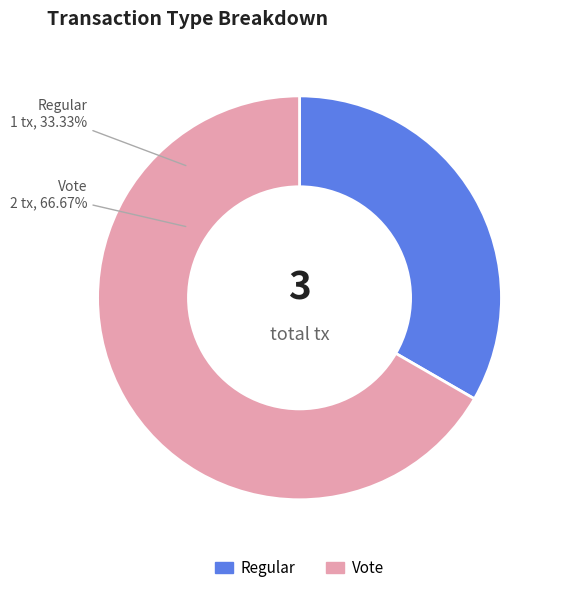

Combined, what portion of the pie is Vote and Regular?

100.0%